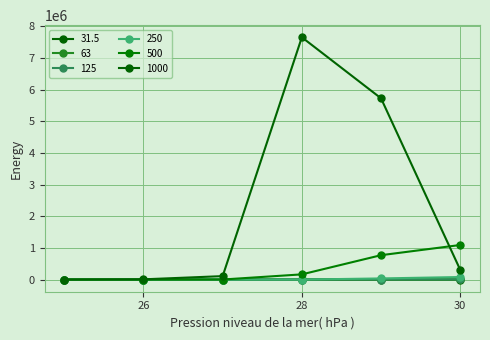

What is the average value of the 1000 series?

1394234.8